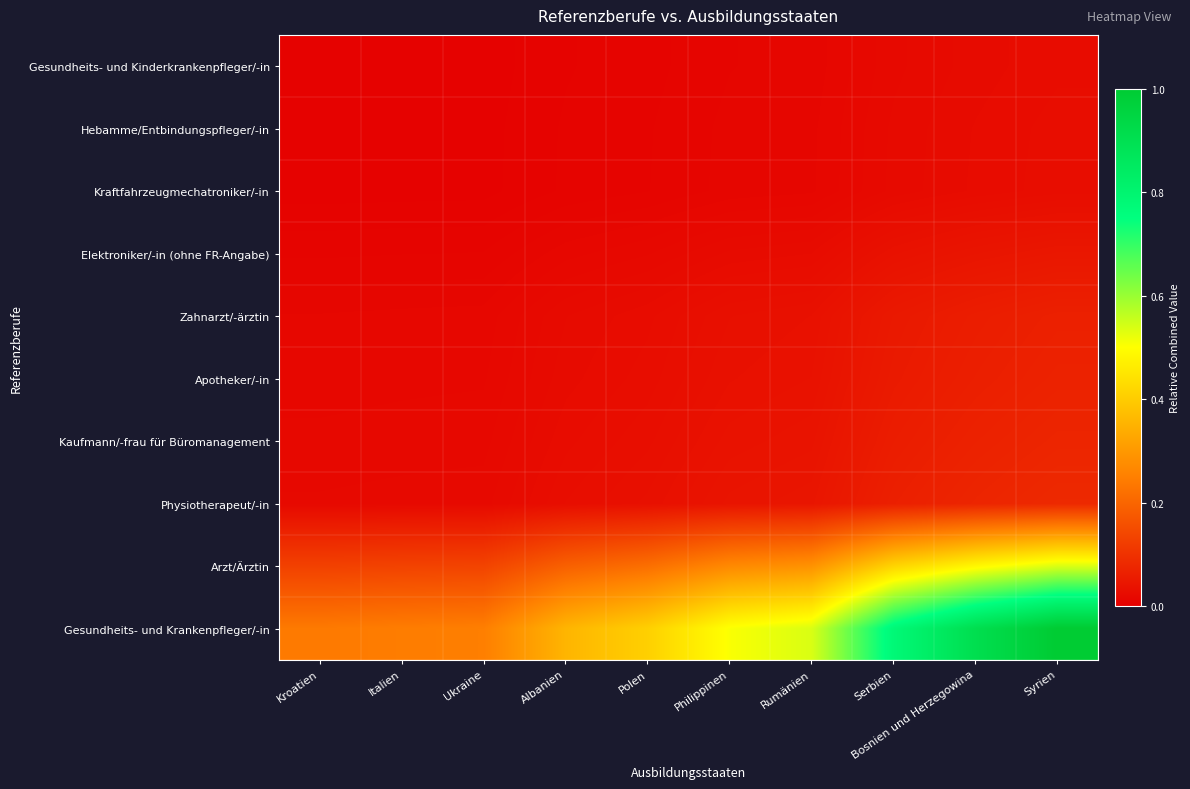

Which series has the largest range (max minus min)?

Gesundheits- und Krankenpfleger/-in